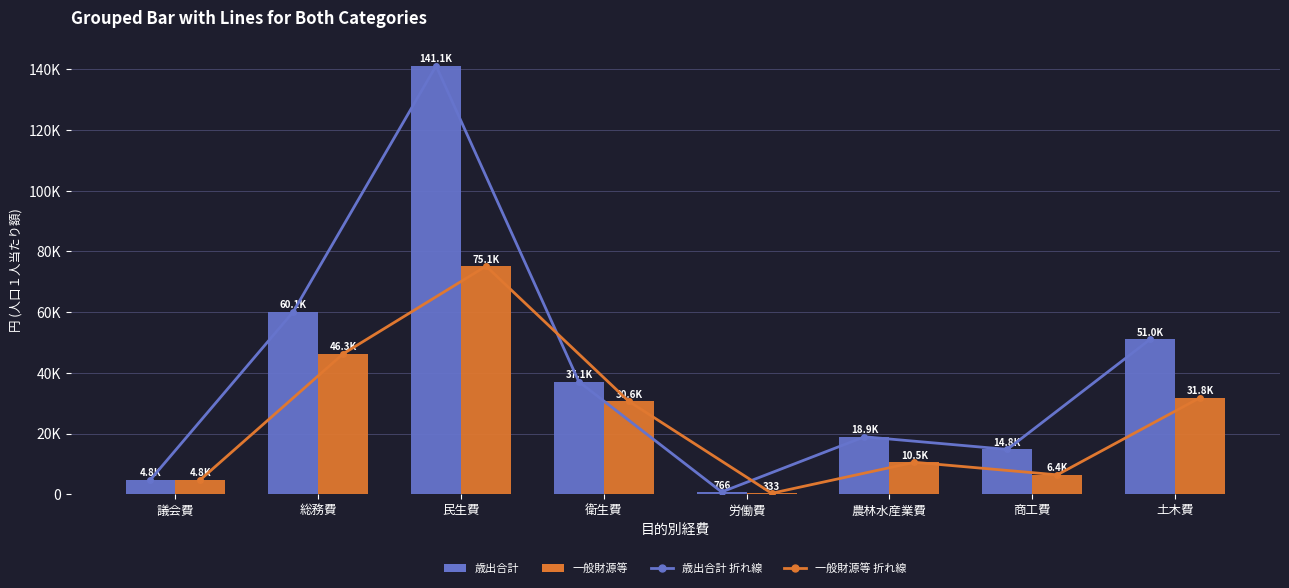

Reading left to right, extract all data points from this chart.

歳出合計 (line): 議会費=4828	総務費=60119	民生費=141108	衛生費=37066	労働費=766	農林水産業費=18931	商工費=14789	土木費=51010
一般財源等 (line): 議会費=4827	総務費=46295	民生費=75141	衛生費=30595	労働費=333	農林水産業費=10539	商工費=6405	土木費=31812
歳出合計: 議会費=4828	総務費=60119	民生費=141108	衛生費=37066	労働費=766	農林水産業費=18931	商工費=14789	土木費=51010
一般財源等: 議会費=4827	総務費=46295	民生費=75141	衛生費=30595	労働費=333	農林水産業費=10539	商工費=6405	土木費=31812